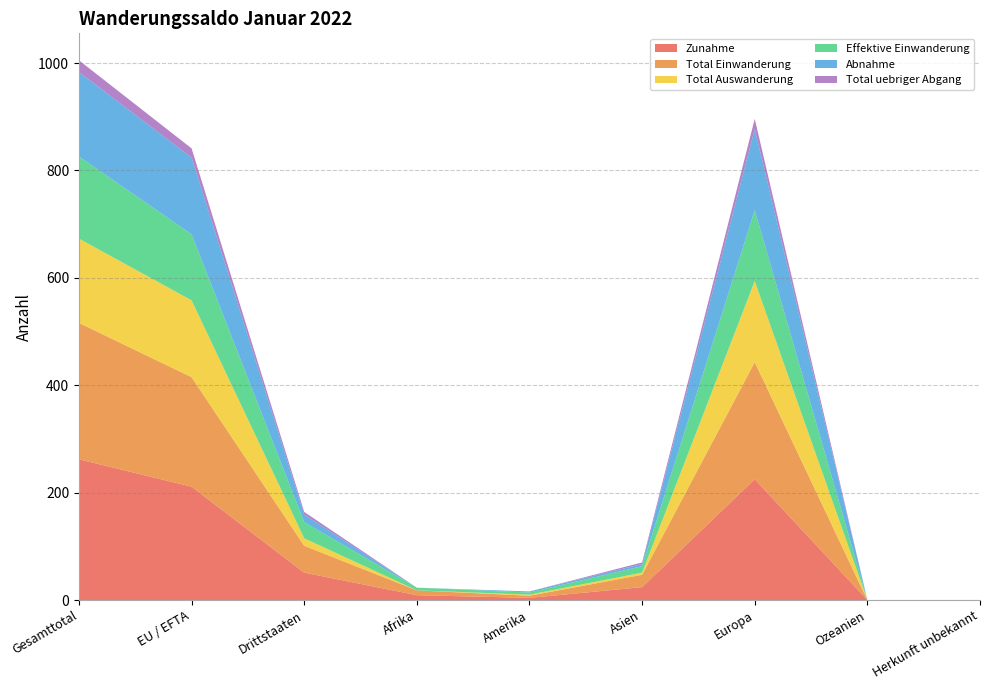

Reading left to right, what are all the values shown in this chart?

Zunahme: Gesamttotal=262	EU / EFTA=211	Drittstaaten=51	Afrika=9	Amerika=4	Asien=24	Europa=225	Ozeanien=0	Herkunft unbekannt=0
Total Einwanderung: Gesamttotal=254	EU / EFTA=204	Drittstaaten=50	Afrika=9	Amerika=4	Asien=23	Europa=218	Ozeanien=0	Herkunft unbekannt=0
Total Auswanderung: Gesamttotal=157	EU / EFTA=143	Drittstaaten=14	Afrika=0	Amerika=2	Asien=4	Europa=151	Ozeanien=0	Herkunft unbekannt=0
Effektive Einwanderung: Gesamttotal=153	EU / EFTA=123	Drittstaaten=30	Afrika=5	Amerika=4	Asien=12	Europa=132	Ozeanien=0	Herkunft unbekannt=0
Abnahme: Gesamttotal=157	EU / EFTA=143	Drittstaaten=14	Afrika=0	Amerika=2	Asien=4	Europa=151	Ozeanien=0	Herkunft unbekannt=0
Total uebriger Abgang: Gesamttotal=22	EU / EFTA=17	Drittstaaten=5	Afrika=0	Amerika=0	Asien=3	Europa=19	Ozeanien=0	Herkunft unbekannt=0